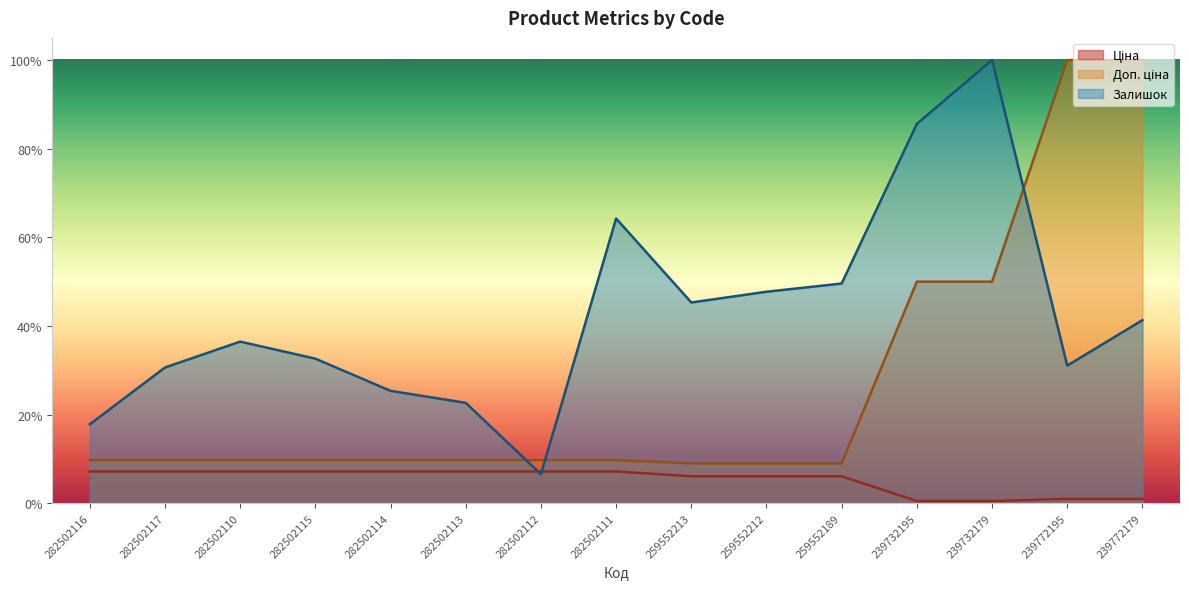

What is the label of the 8th point from the right?

282502111